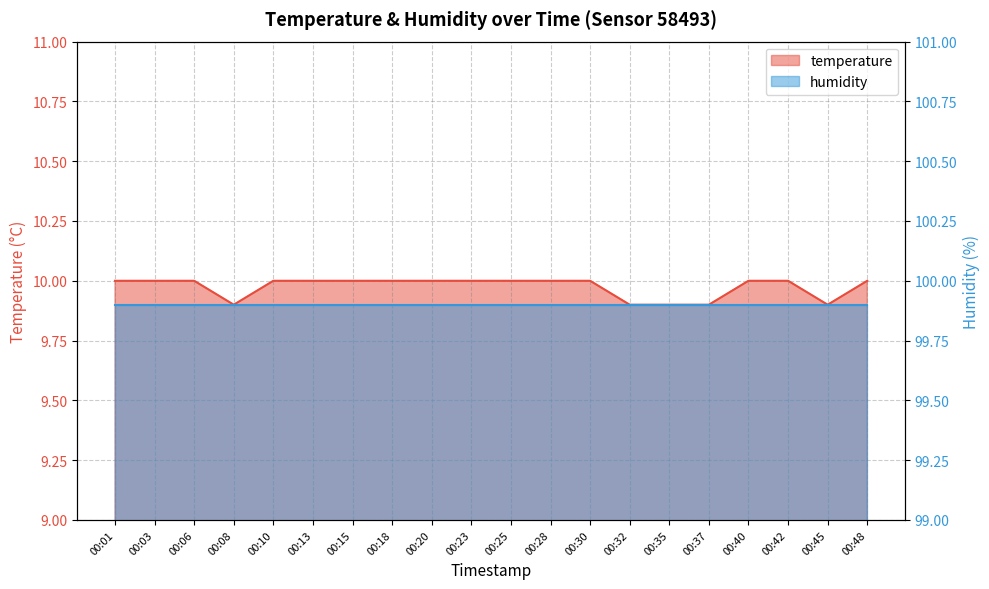

What is the average value?

10.0